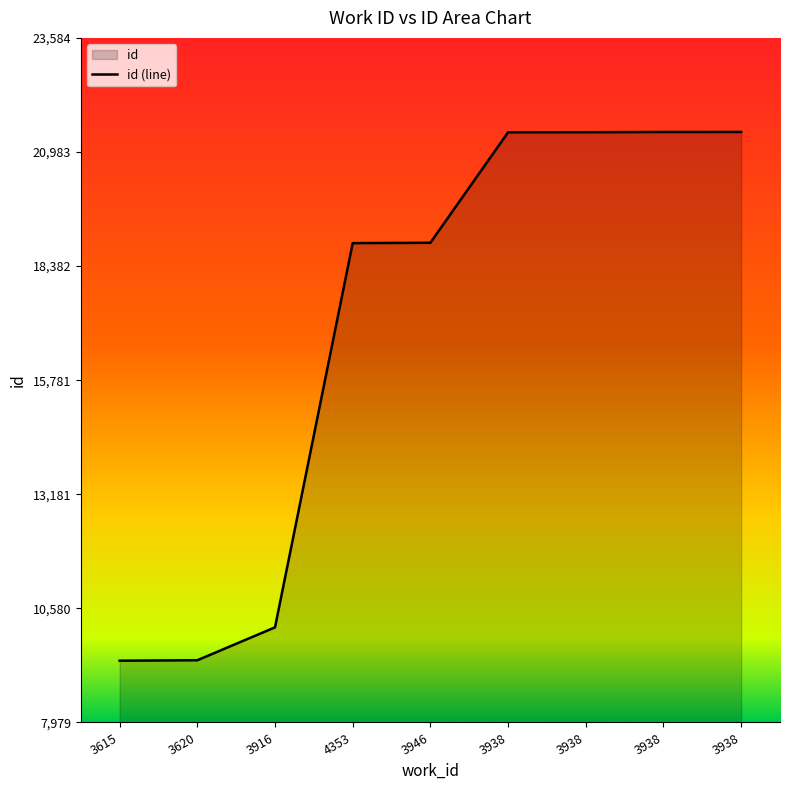

Reading left to right, what are all the values shown in this chart?

9388	9398	10148	18906	18914	21432	21434	21439	21440